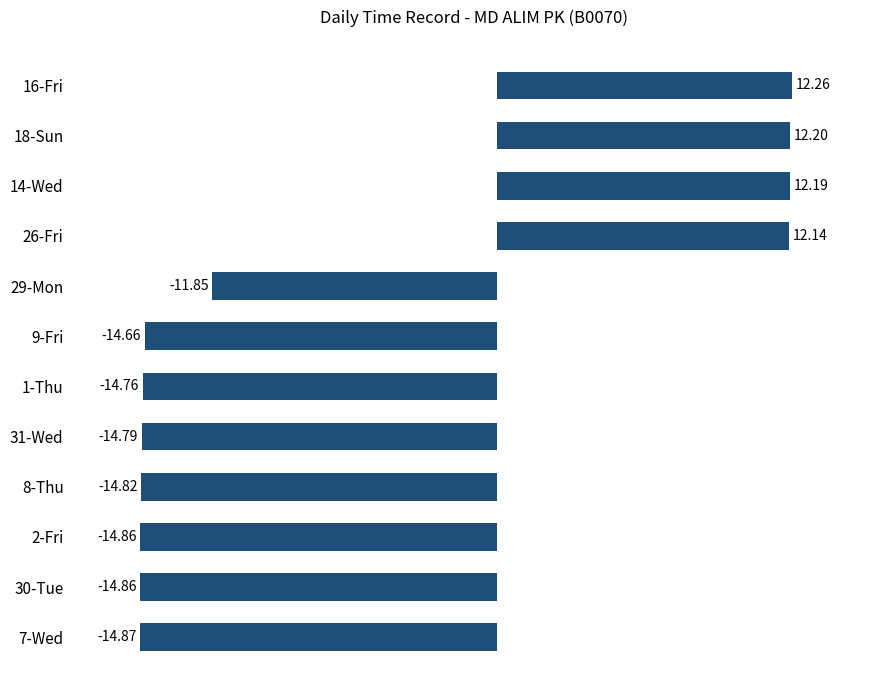

Where is the data nearest to the value -1?

29-Mon